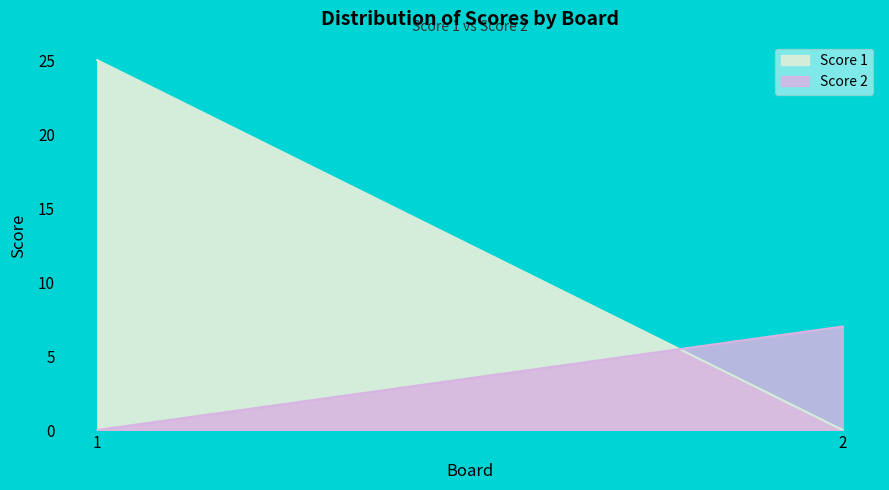

Between 1 and 2, which series saw the biggest shift?

Score 1